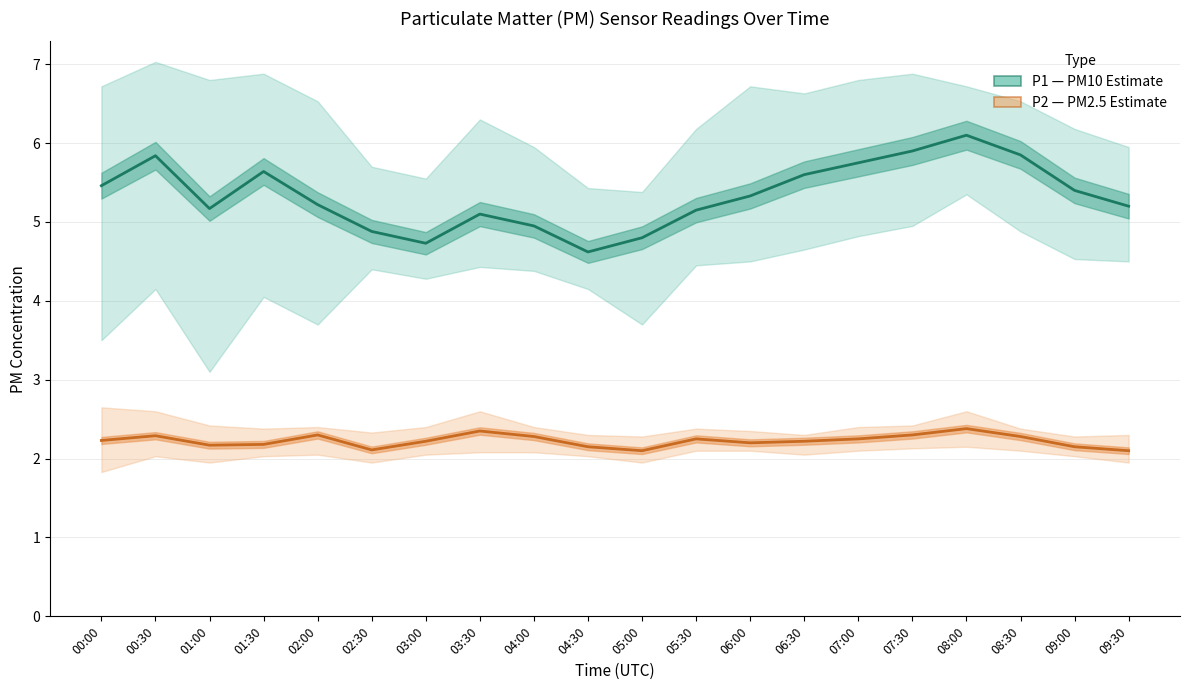

Where is the first local minimum for P1 (PM10 Estimate)?

01:00